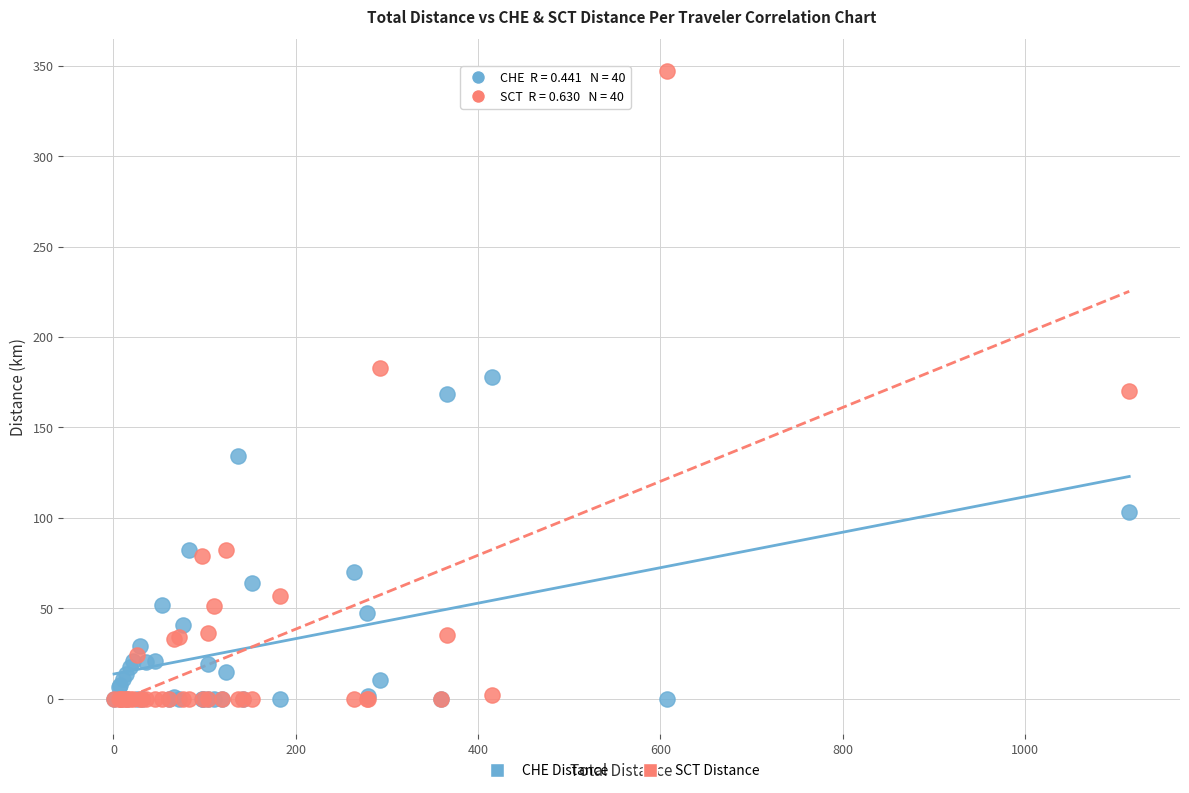

Which series reaches the maximum Y coordinate?

SCT Distance